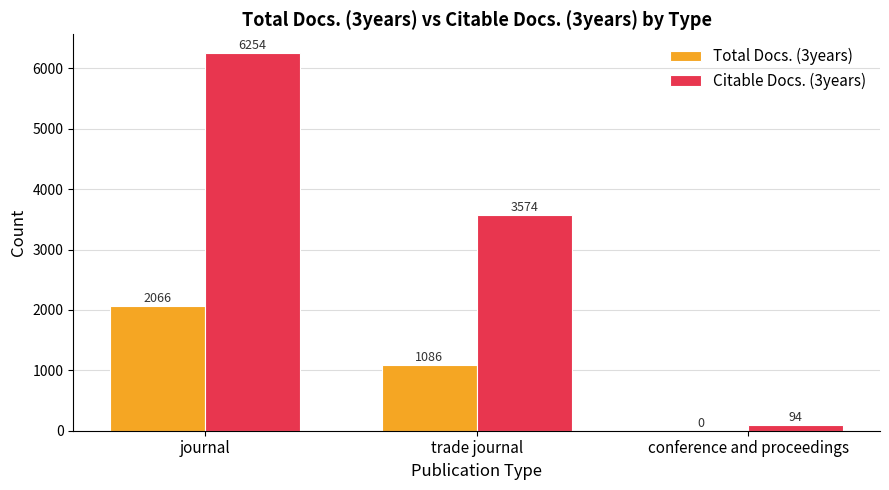

The Citable Docs. (3years) series shows 94 at conference and proceedings. True or false?

True